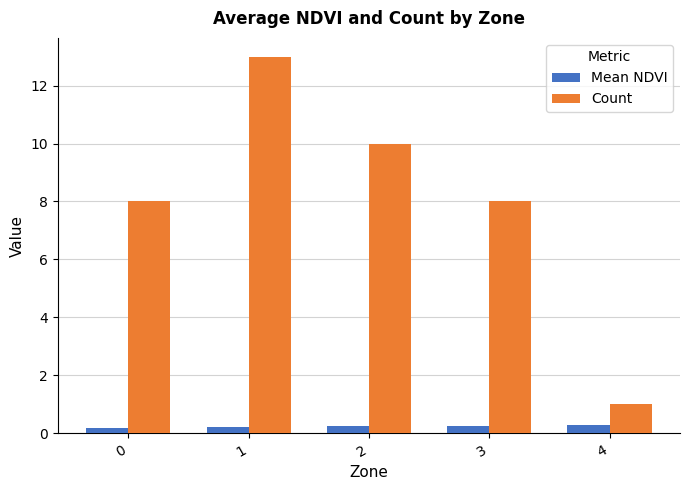

List the series in order of their overall mean, lowest first.

Mean NDVI, Count